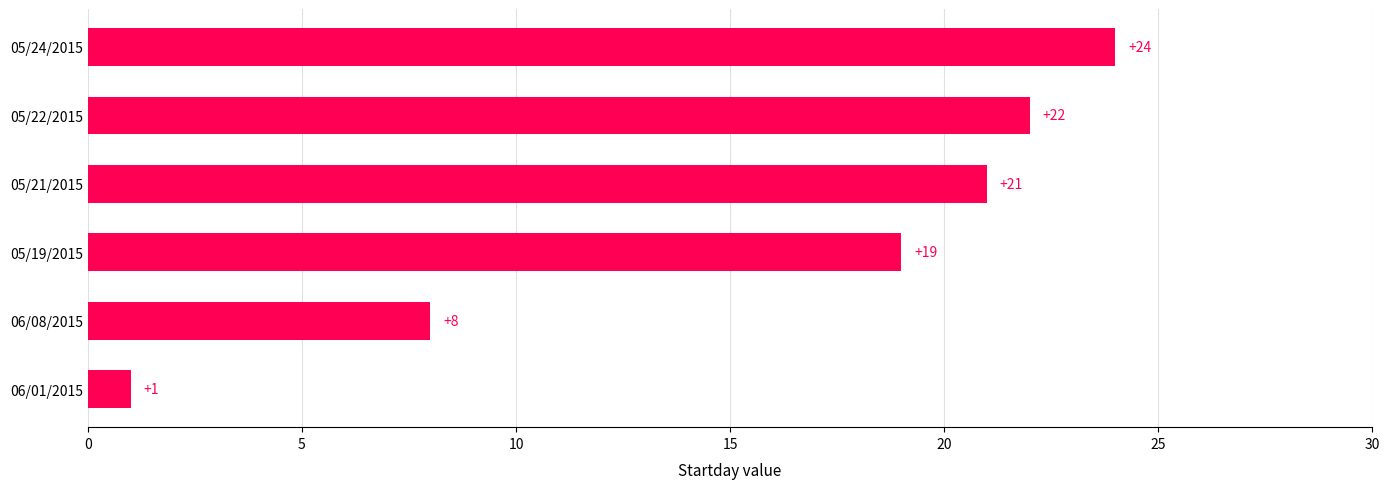

Read the value at 05/24/2015, to the nearest 10.

20